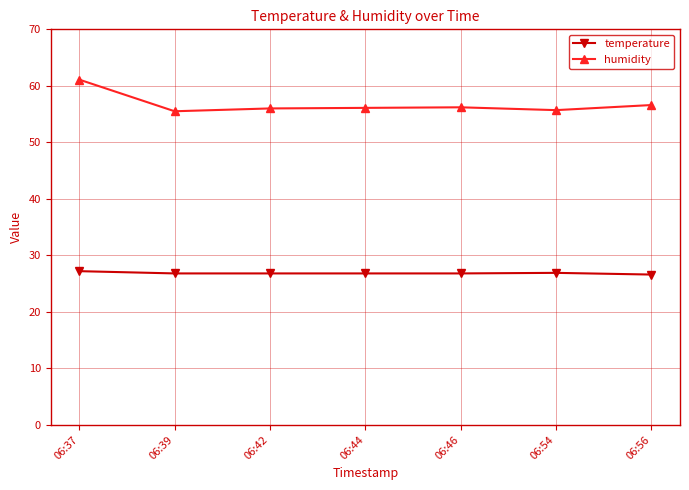

The value of humidity at 06:54 is 36.7. True or false?

False